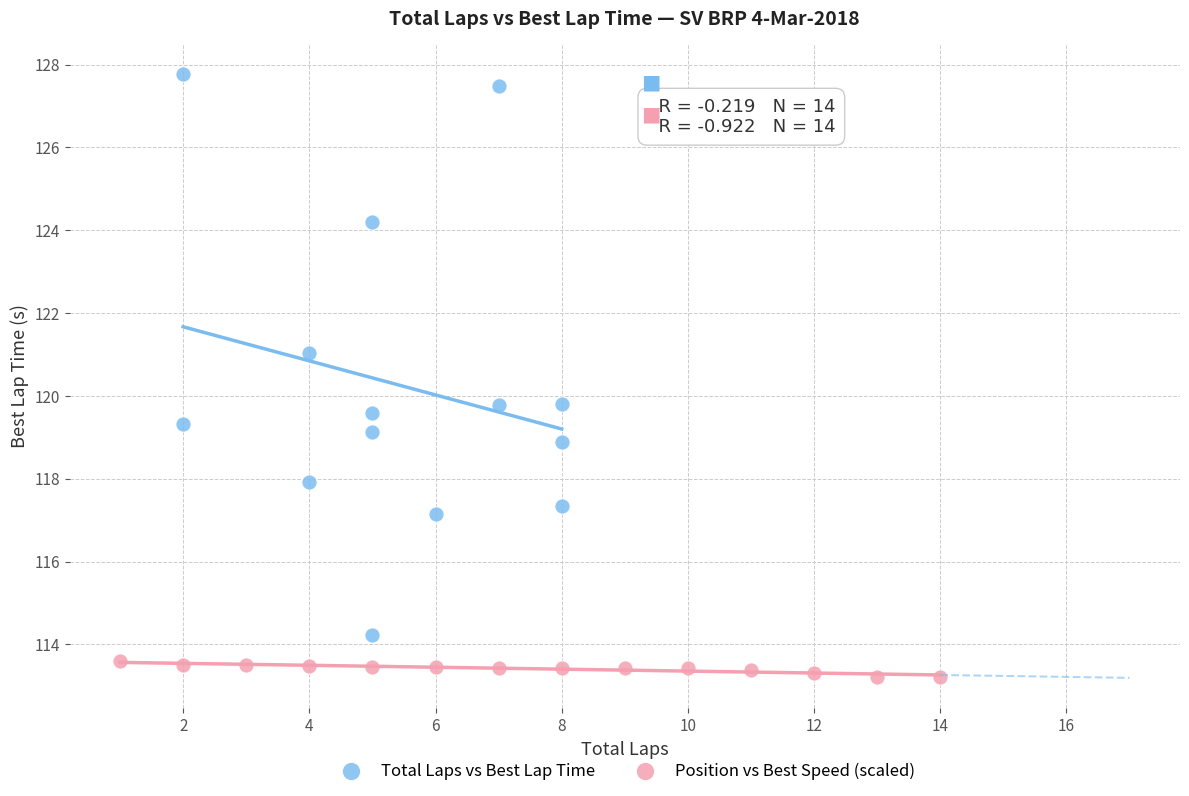

Which series contains the highest Y value?

Total Laps vs Best Lap Time